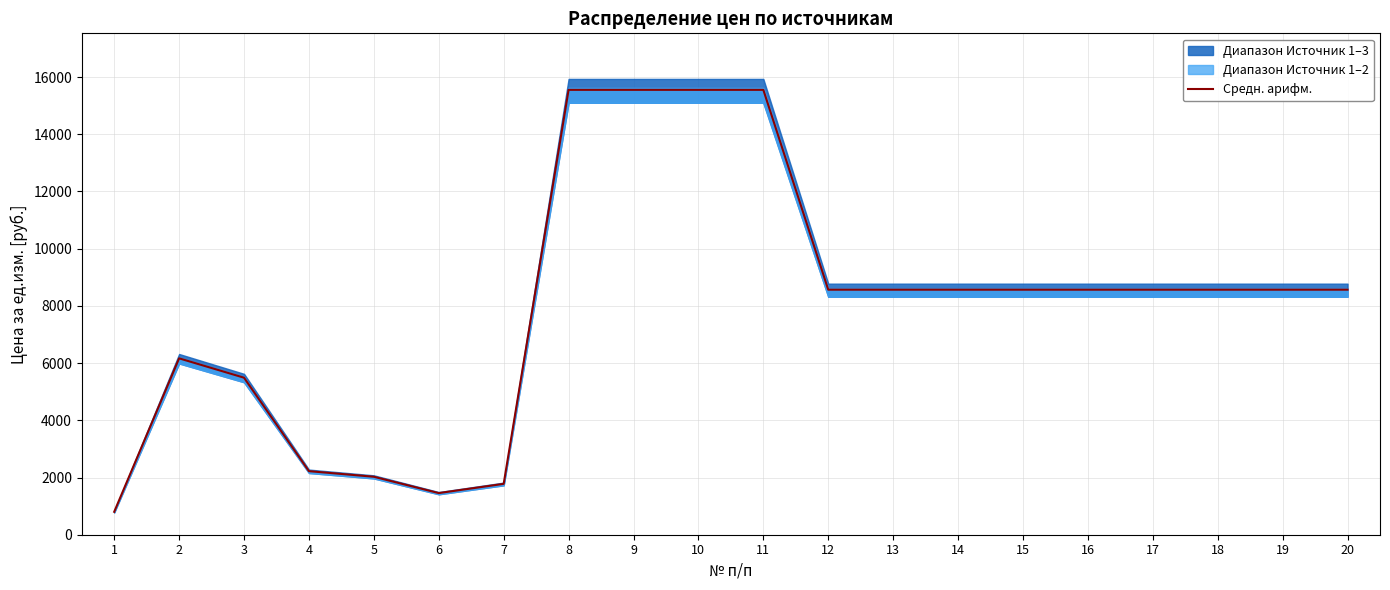

List the labels in order of value, smallest first.

1, 6, 7, 5, 4, 3, 2, 12, 13, 14, 15, 16, 17, 18, 19, 20, 8, 9, 10, 11